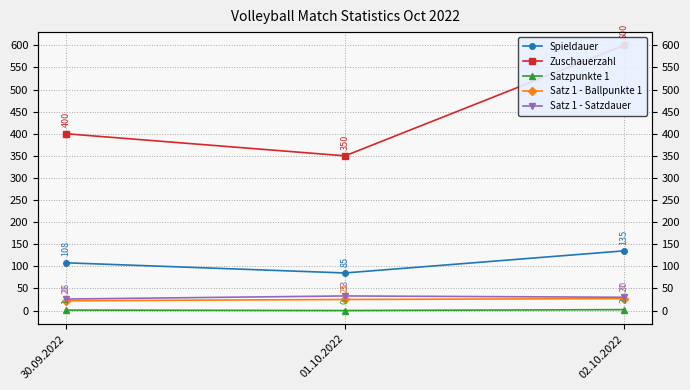

What position from the right is 01.10.2022?

2